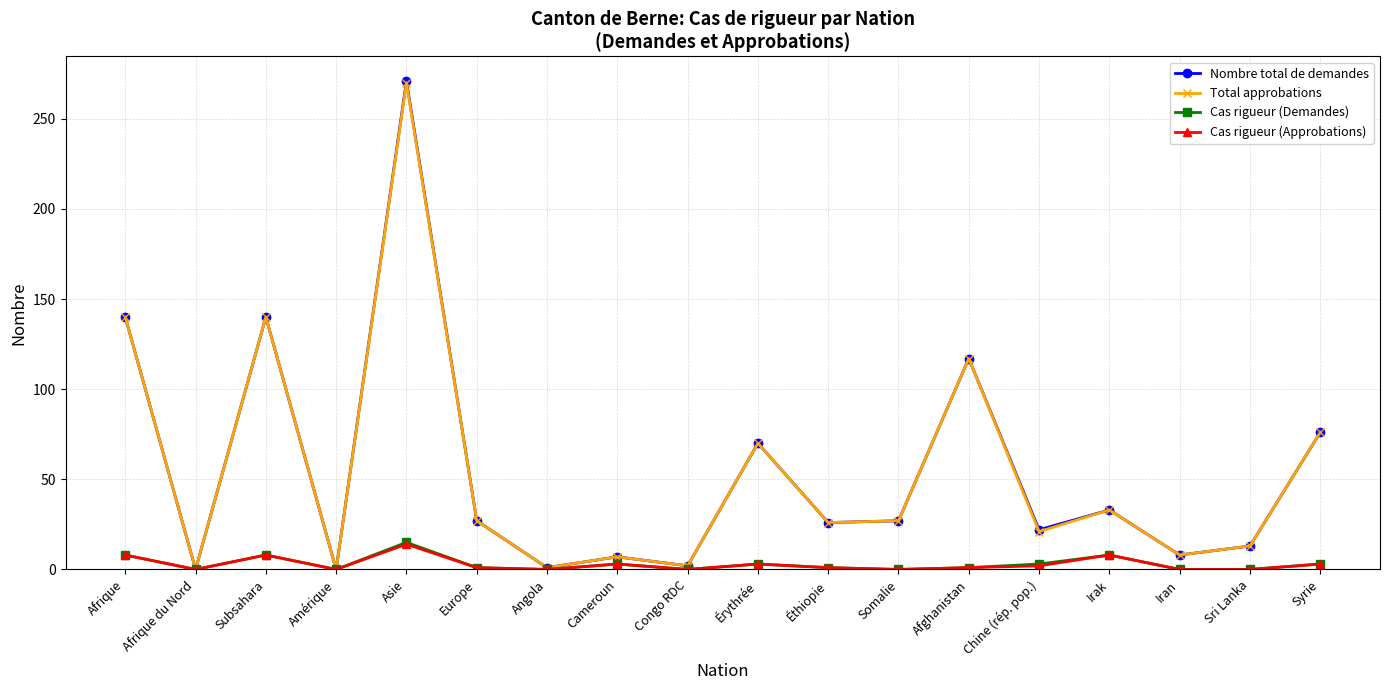

What is the label of the 15th point from the left?

Irak